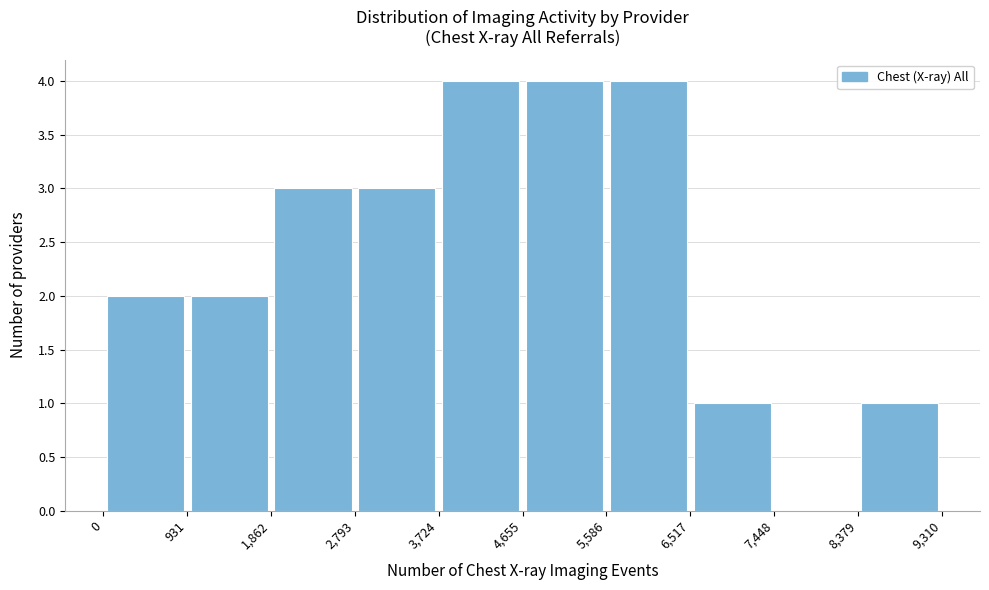

Reading left to right, transcribe this chart: for each bar, give the range it covers on the x-axis and its height. The values are not printed on the chart, so give them approximately, as read against the axis.

0 to 931: 2
931 to 1,862: 2
1,862 to 2,793: 3
2,793 to 3,724: 3
3,724 to 4,655: 4
4,655 to 5,586: 4
5,586 to 6,517: 4
6,517 to 7,448: 1
7,448 to 8,379: 0
8,379 to 9,310: 1